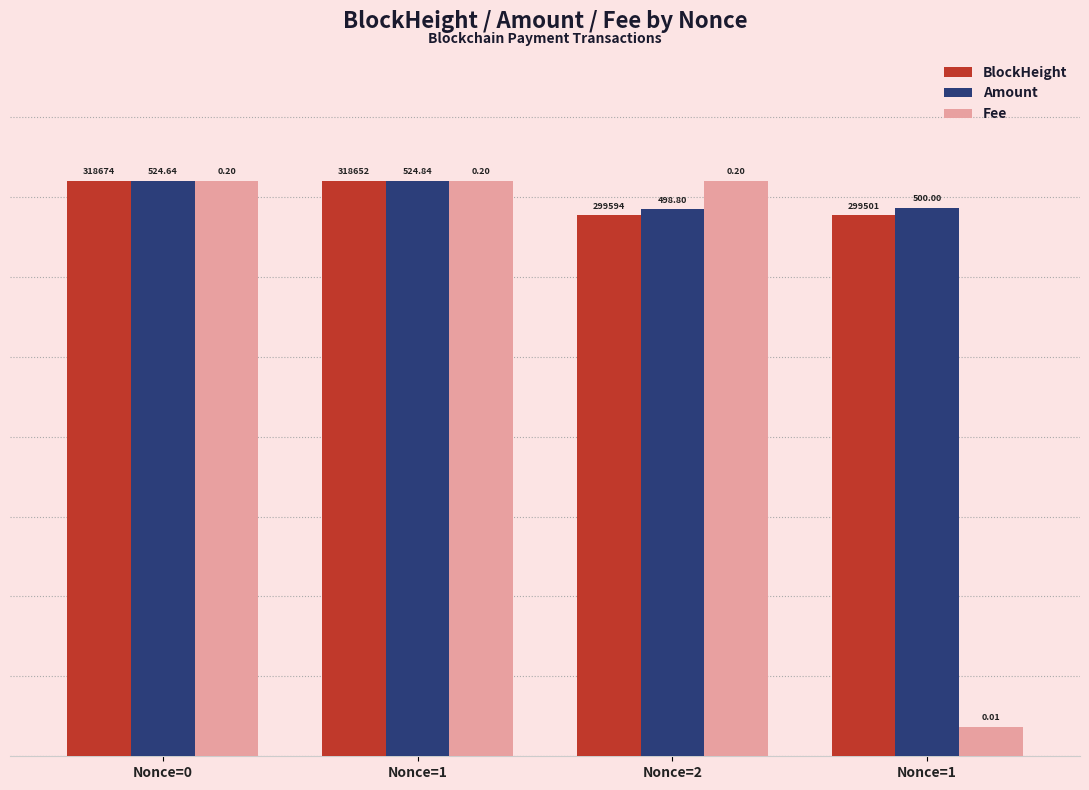

Are the bars grouped side by side (vs. stacked)?

Yes